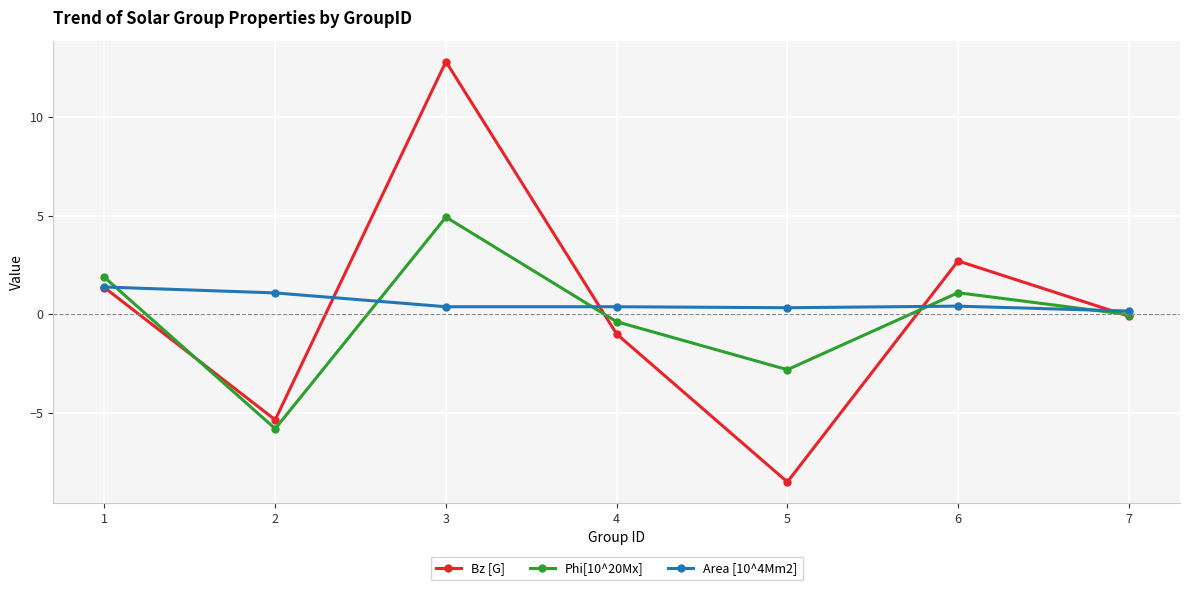

At which category does Bz [G] reach its first local valley?

2